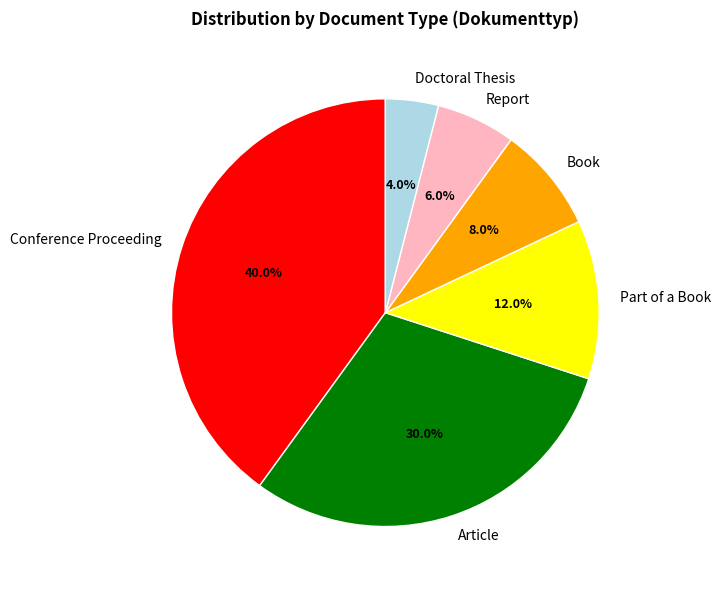

Is Conference Proceeding the majority of the pie?

No